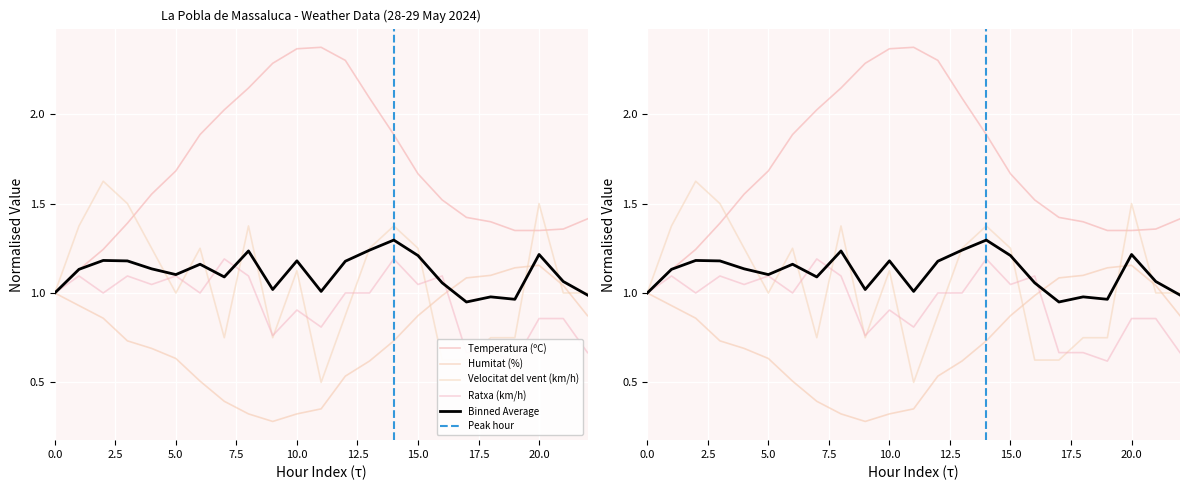

What is the value of the Temperatura (ºC) point at the 3rd from the left?

1.2